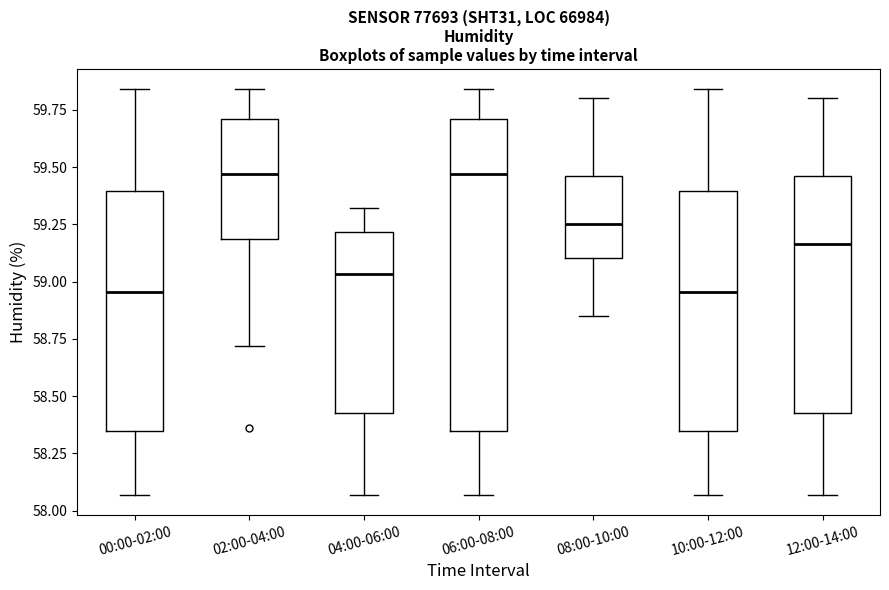

Reading left to right, read every box against the y-axis: the position of its median line, the range the box covers, and the ends of its whiskers. The values are not printed on the chart, so give them approximately, as read against the axis.

00:00-02:00: median 58.95, box 58.35 to 59.40, whiskers 58.05 to 59.85
02:00-04:00: median 59.45, box 59.20 to 59.70, whiskers 58.70 to 59.85
04:00-06:00: median 59.05, box 58.45 to 59.20, whiskers 58.05 to 59.30
06:00-08:00: median 59.45, box 58.35 to 59.70, whiskers 58.05 to 59.85
08:00-10:00: median 59.25, box 59.10 to 59.45, whiskers 58.85 to 59.80
10:00-12:00: median 58.95, box 58.35 to 59.40, whiskers 58.05 to 59.85
12:00-14:00: median 59.15, box 58.45 to 59.45, whiskers 58.05 to 59.80